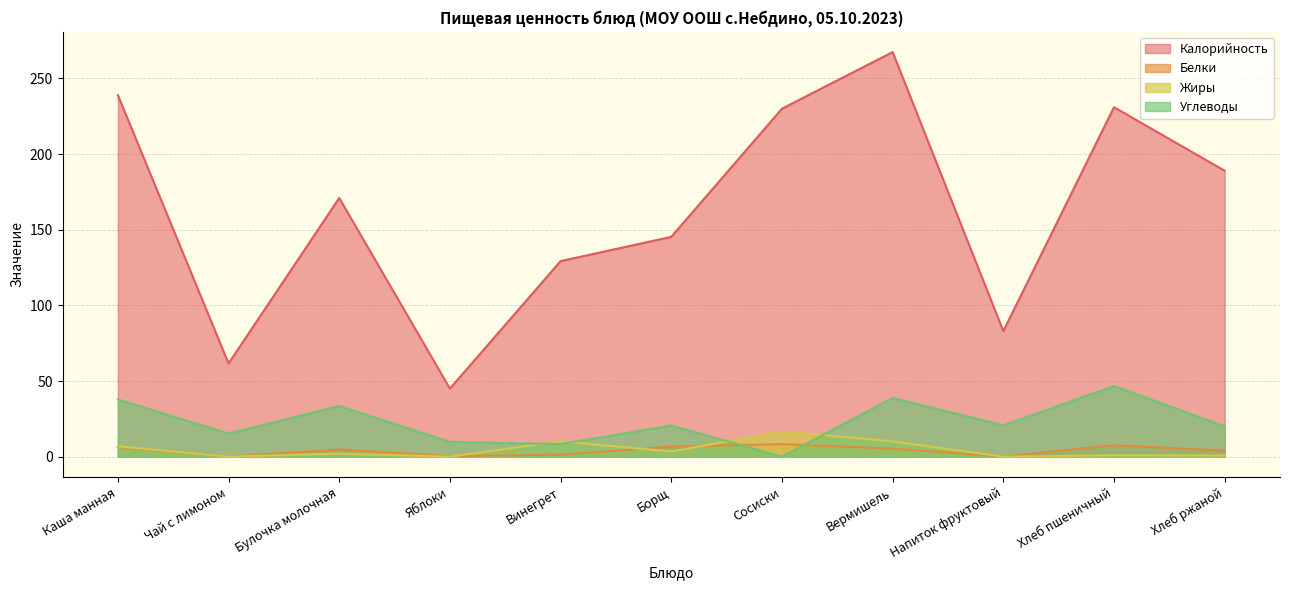

What is the label of the 3rd point from the left?

Булочка молочная